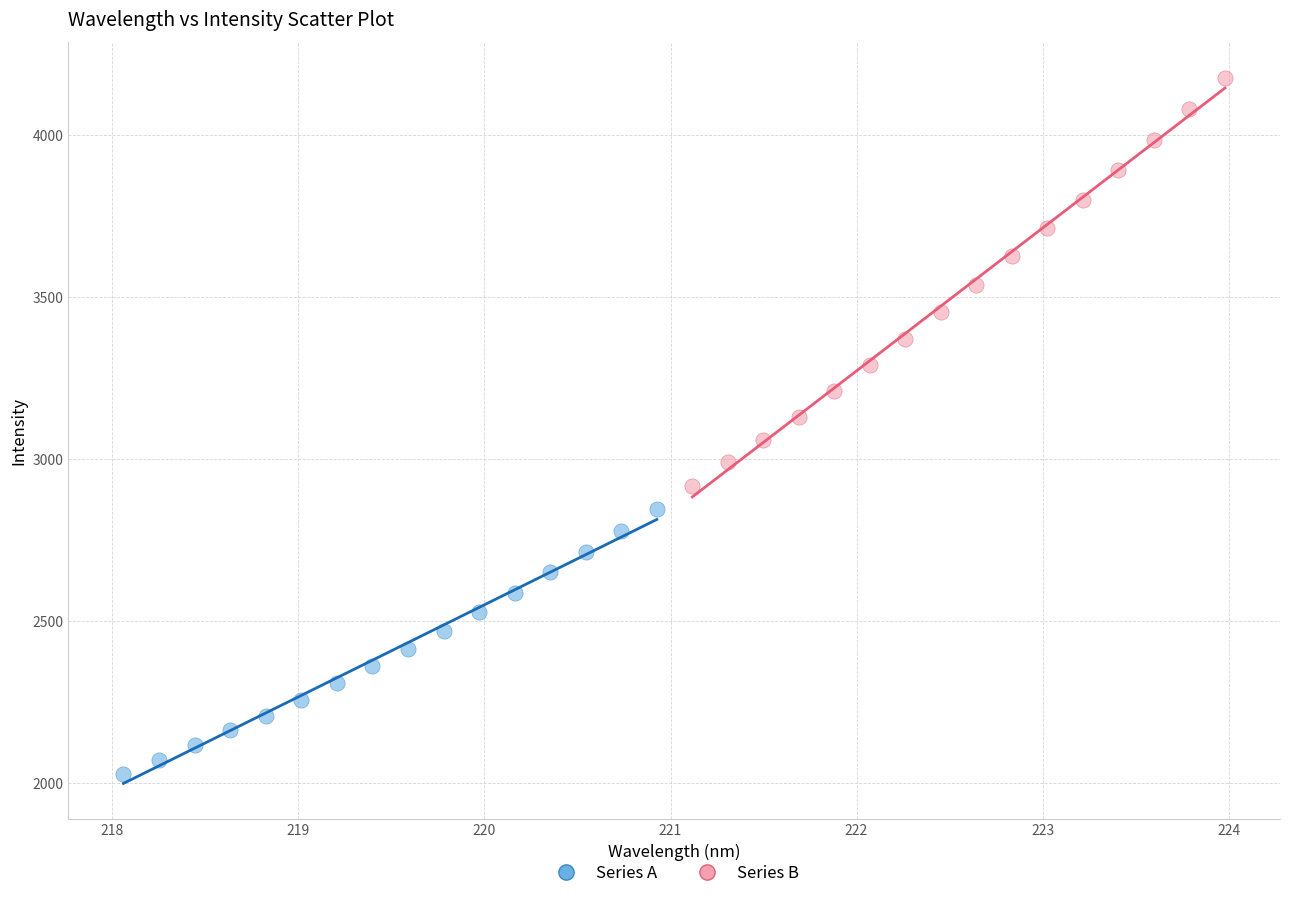

Which series contains the lowest Y value?

Series A